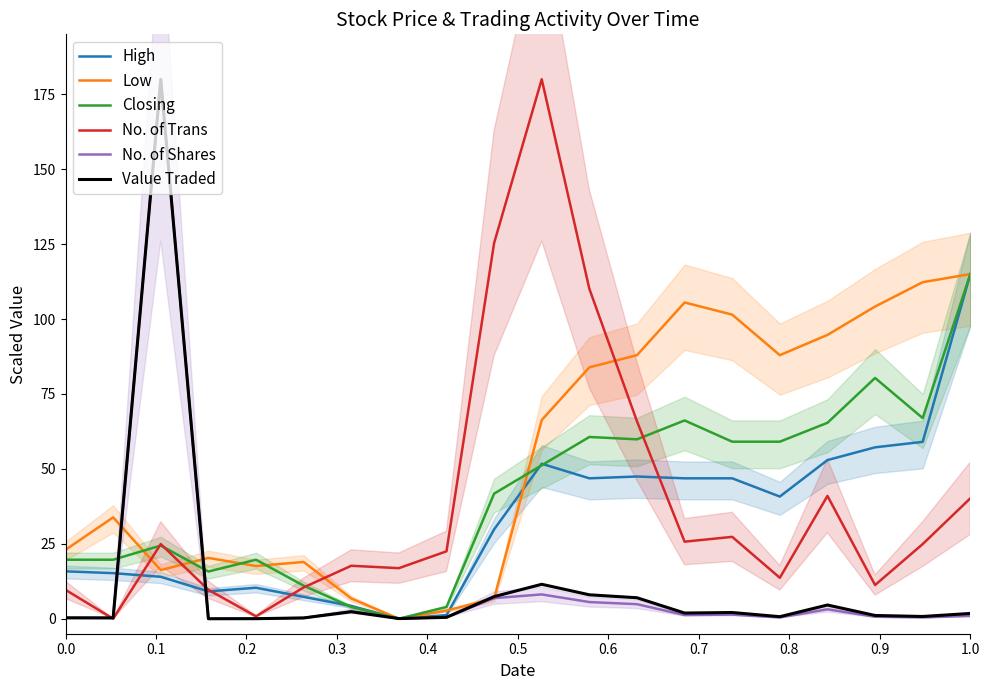

How many categories are shown in the chart?

20